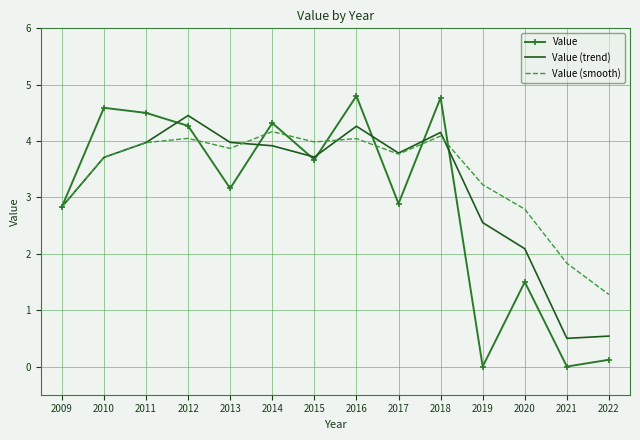

At which label does Value (trend) reach its peak?

2012